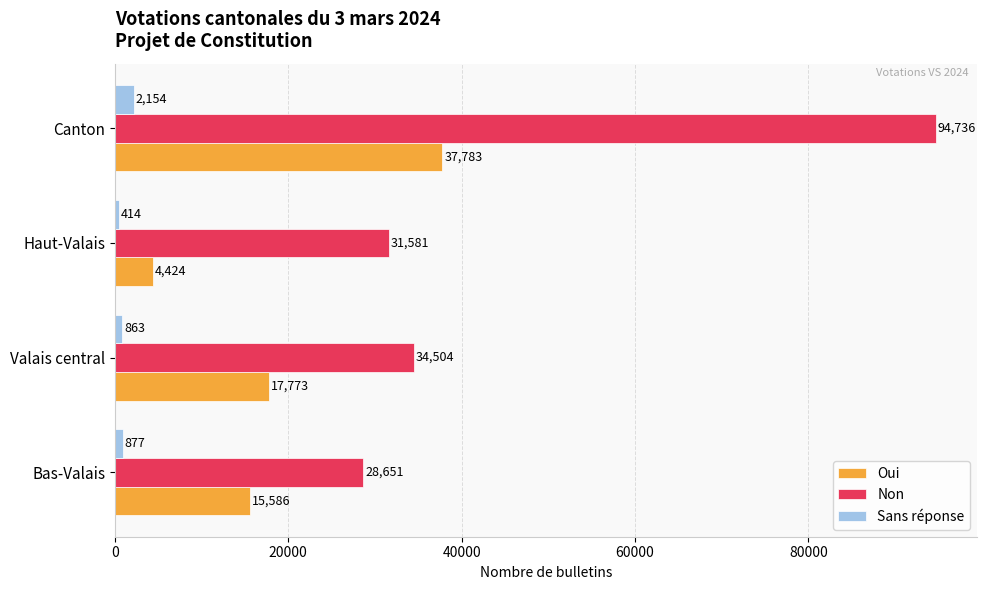

At which label is Sans réponse closest to 1284?

Bas-Valais